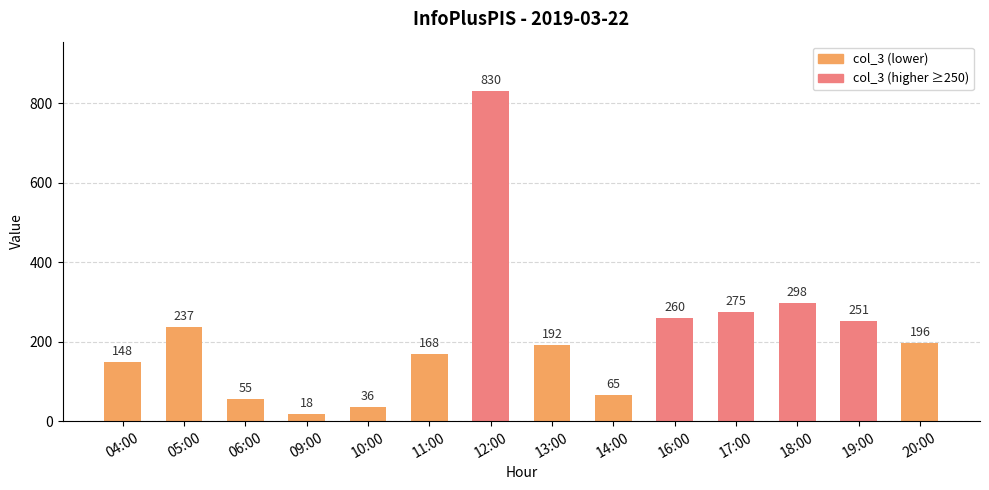

Are the bars grouped side by side (vs. stacked)?

No